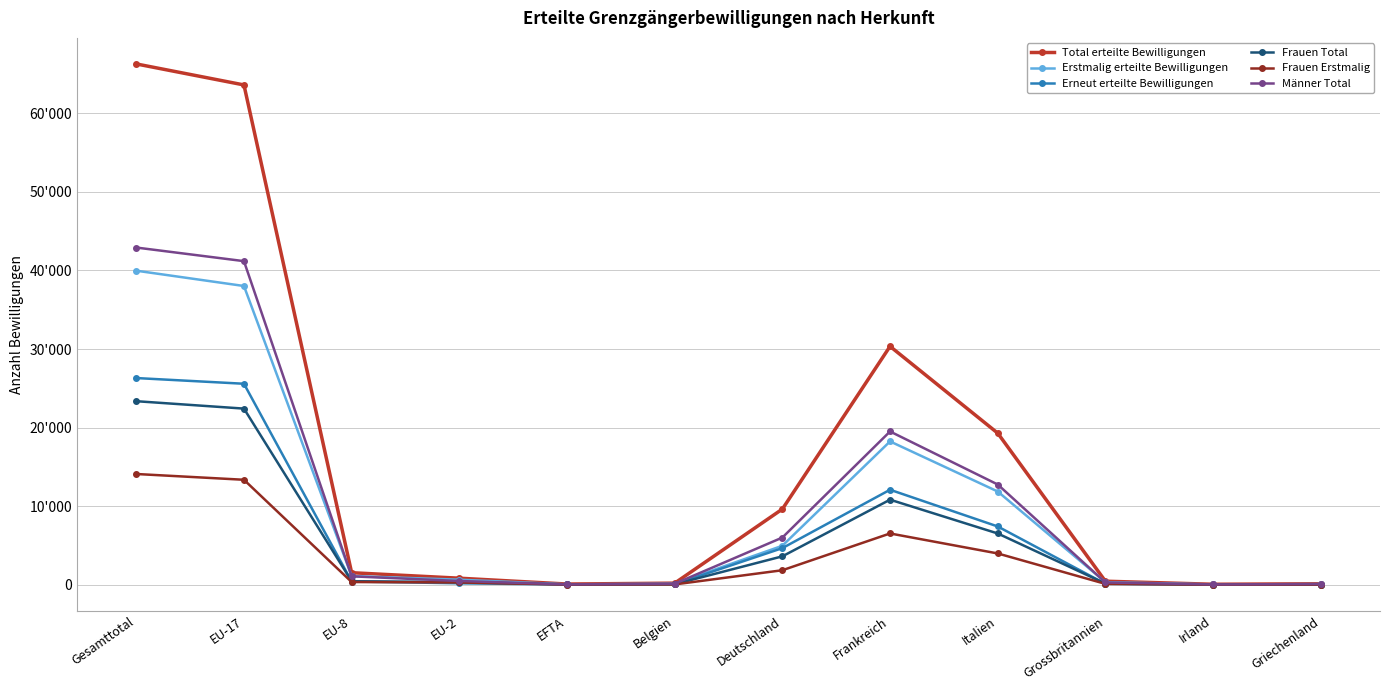

What is the sum of the Erneut erteilte Bewilligungen values at Griechenland and Grossbritannien?

161